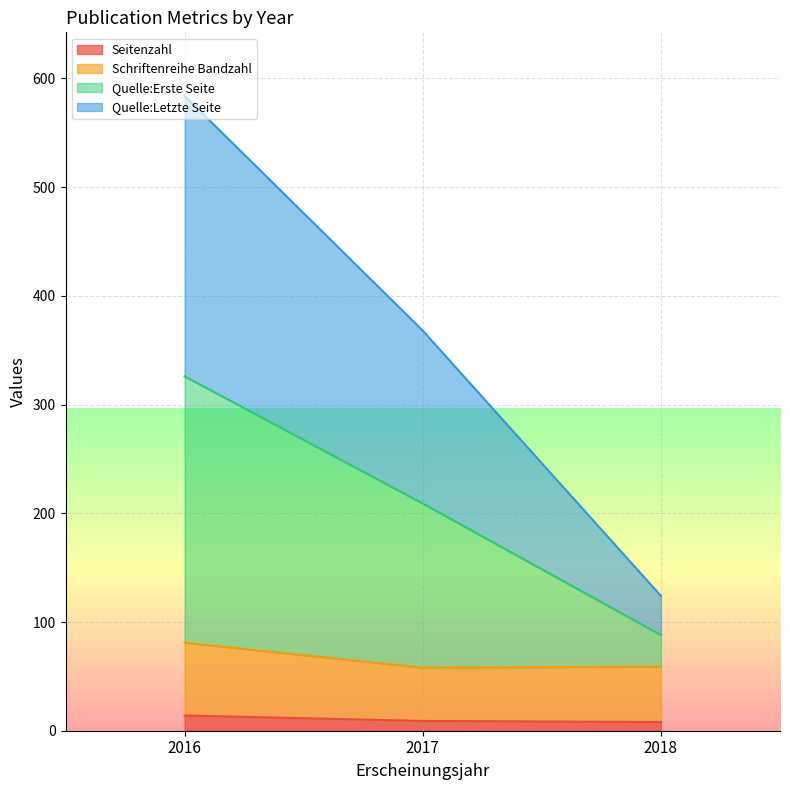

Between 2016 and 2018, which is larger?

2016